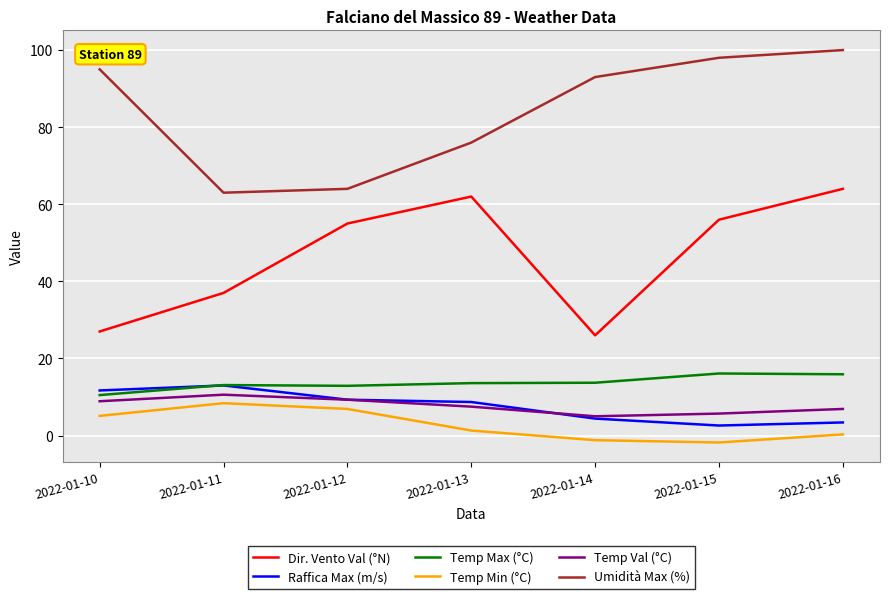

Which series has the largest total across all categories?

Umidità Max (%)